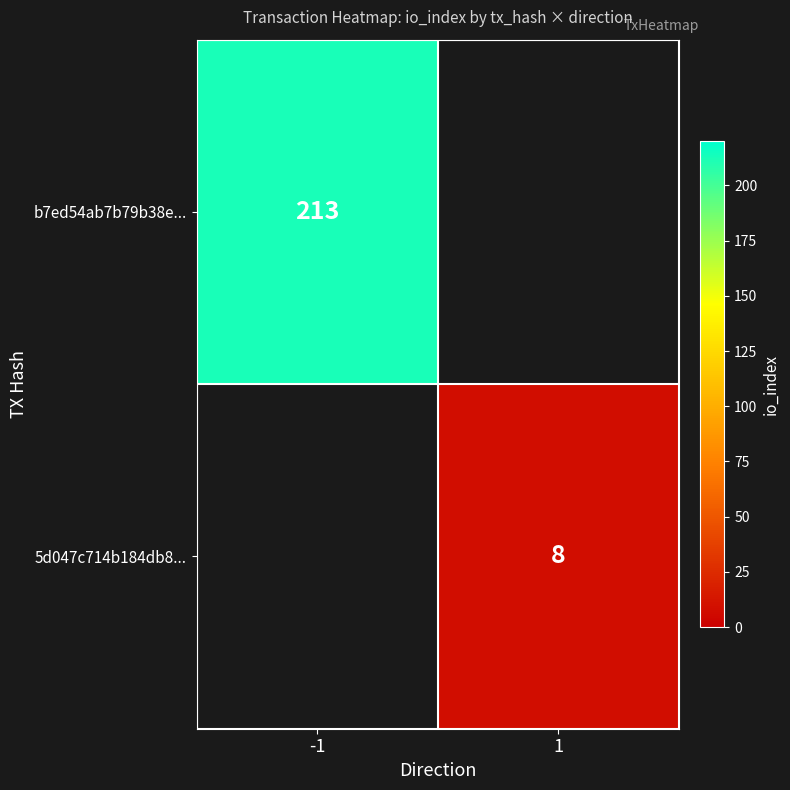

The b7ed54ab7b79b38e... series shows 213 at -1. True or false?

True